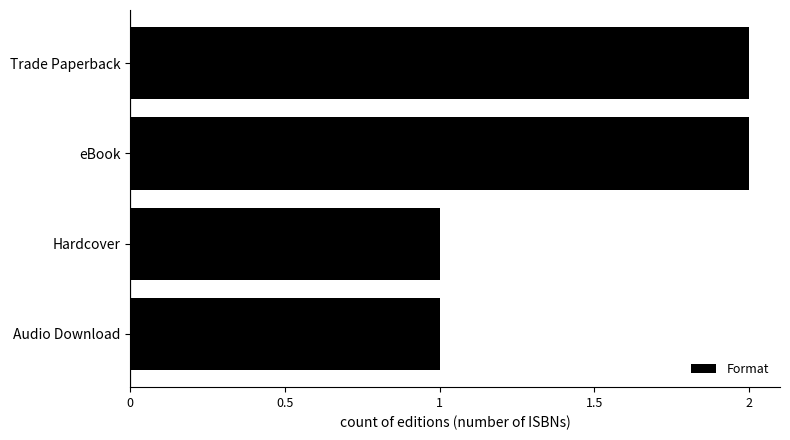

What position from the bottom is Audio Download?

1